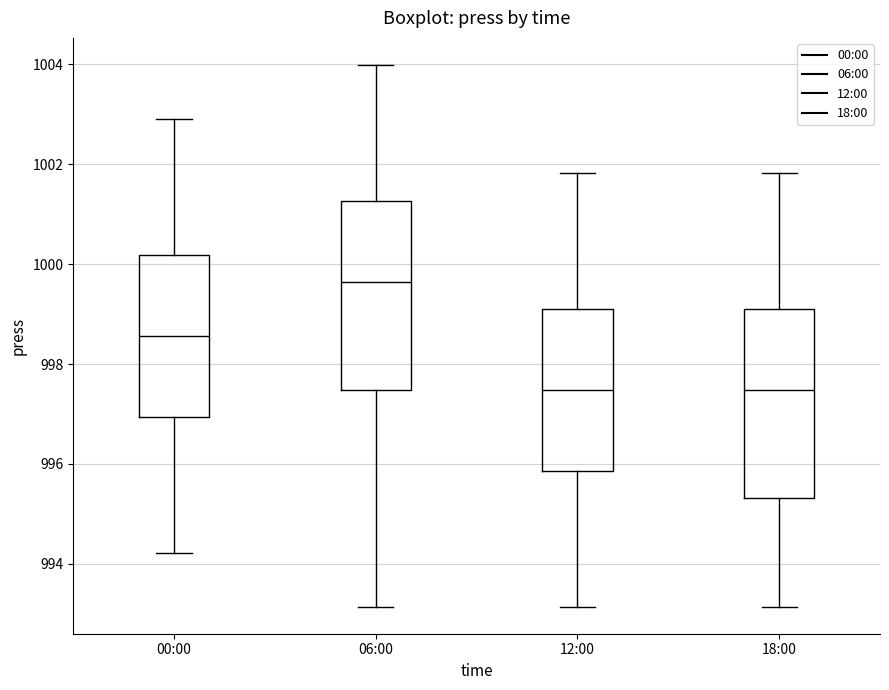

Where is the upper edge of the box for 00:00 on the y-axis? The values are not printed on the chart, so give them approximately, as read against the axis.

1000.2